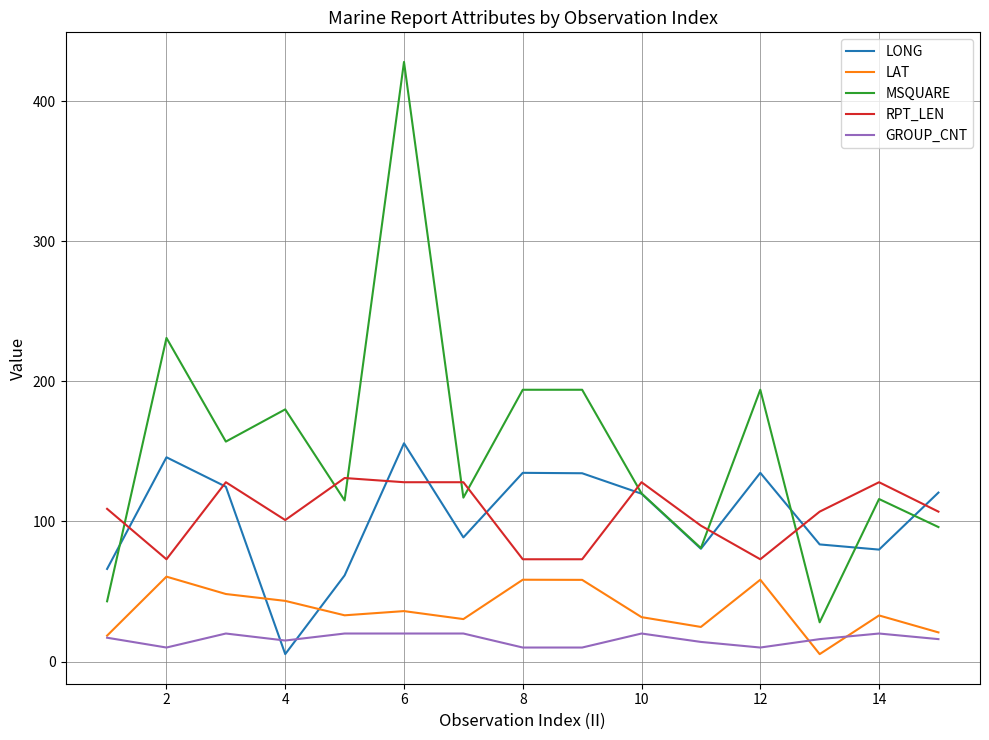

Which series ends up on top after the final intersection of LONG and GROUP_CNT?

LONG